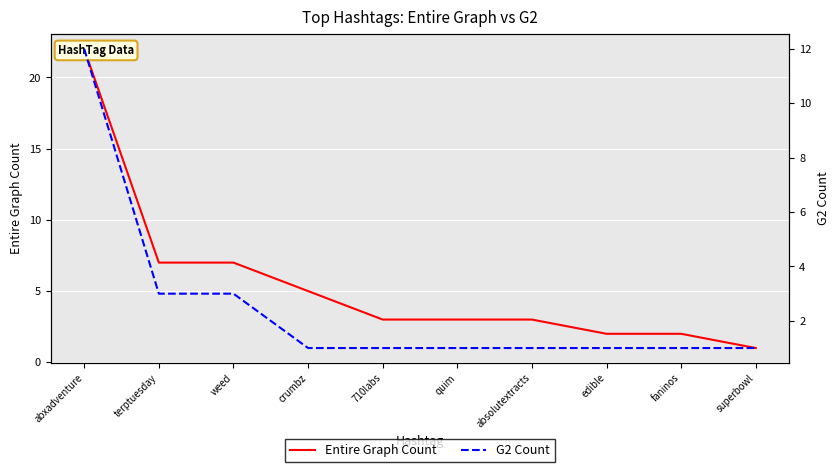

Which series has the largest total across all categories?

Entire Graph Count